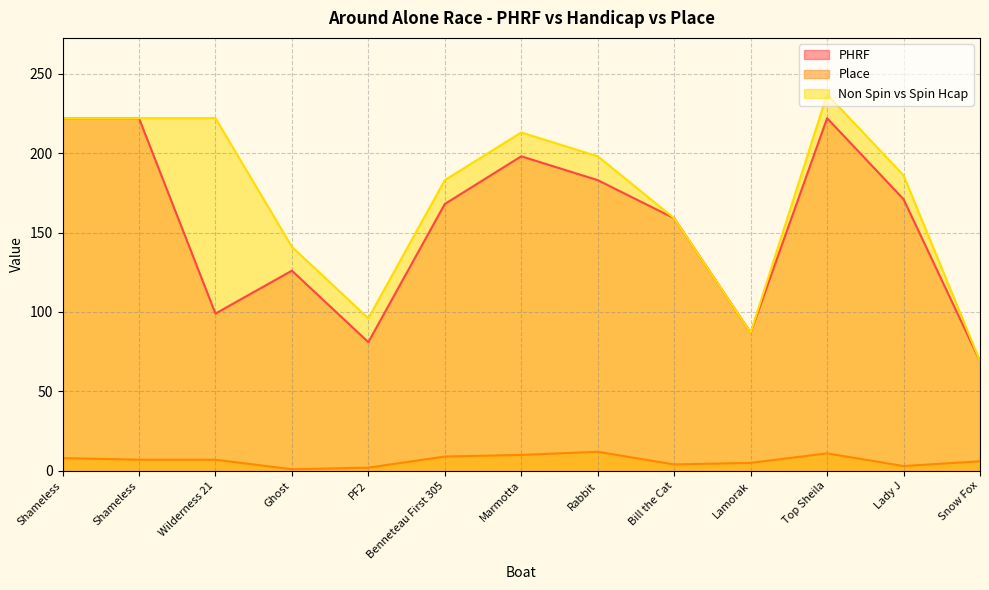

How many values in the Non Spin vs Spin Hcap series are below 186?

6